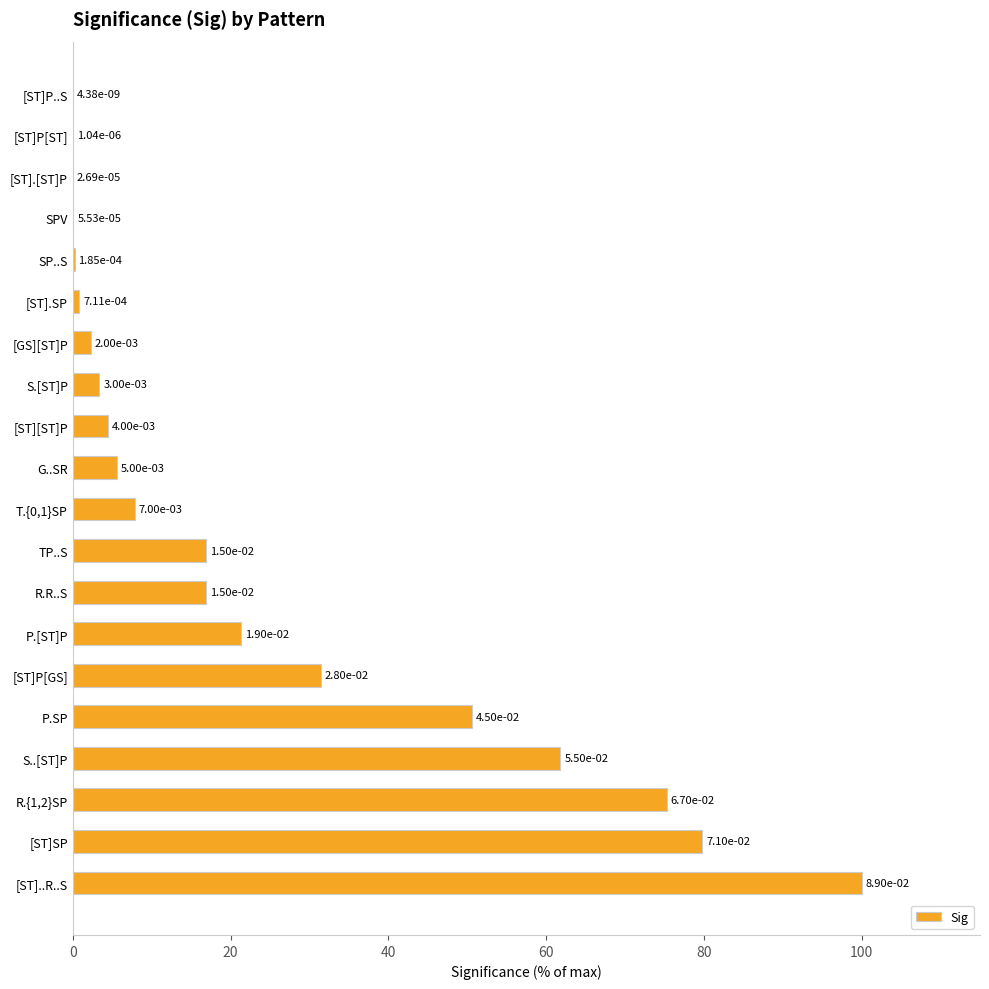

What is the sum of the values at [ST]SP and [ST]P[GS]?

111.2